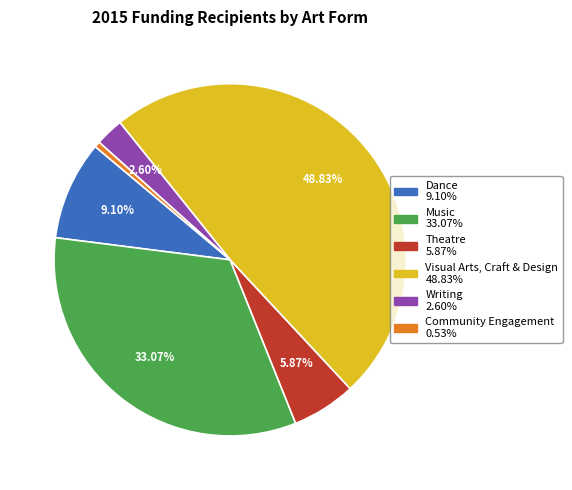

Does any single category account for the majority?

No